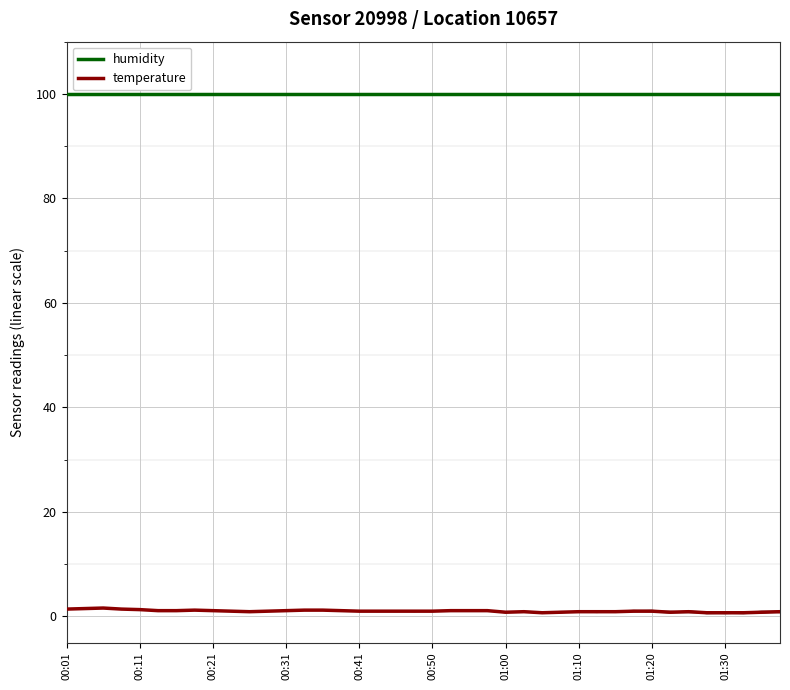

What is the maximum value shown in the chart?

99.9